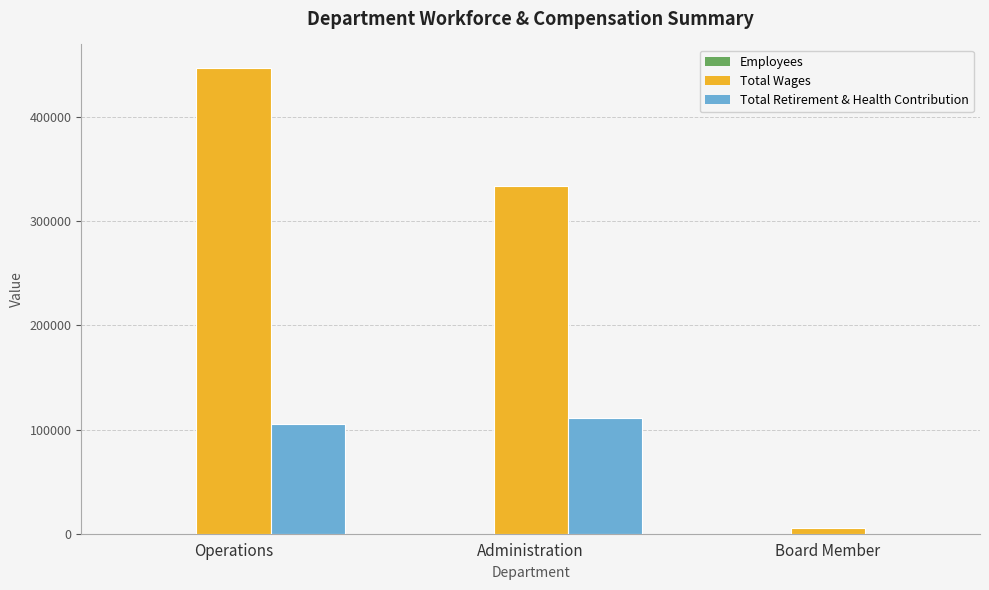

At which label is Total Wages closest to 226460?

Administration